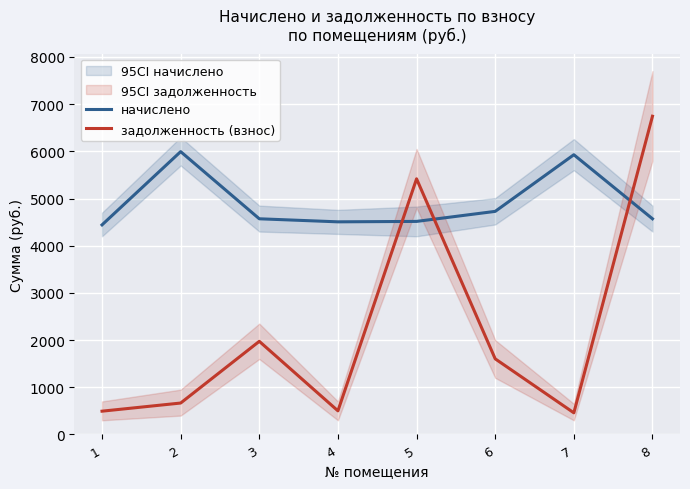

What is the difference between the задолженность (взнос) values at 5 and 4?

4917.1